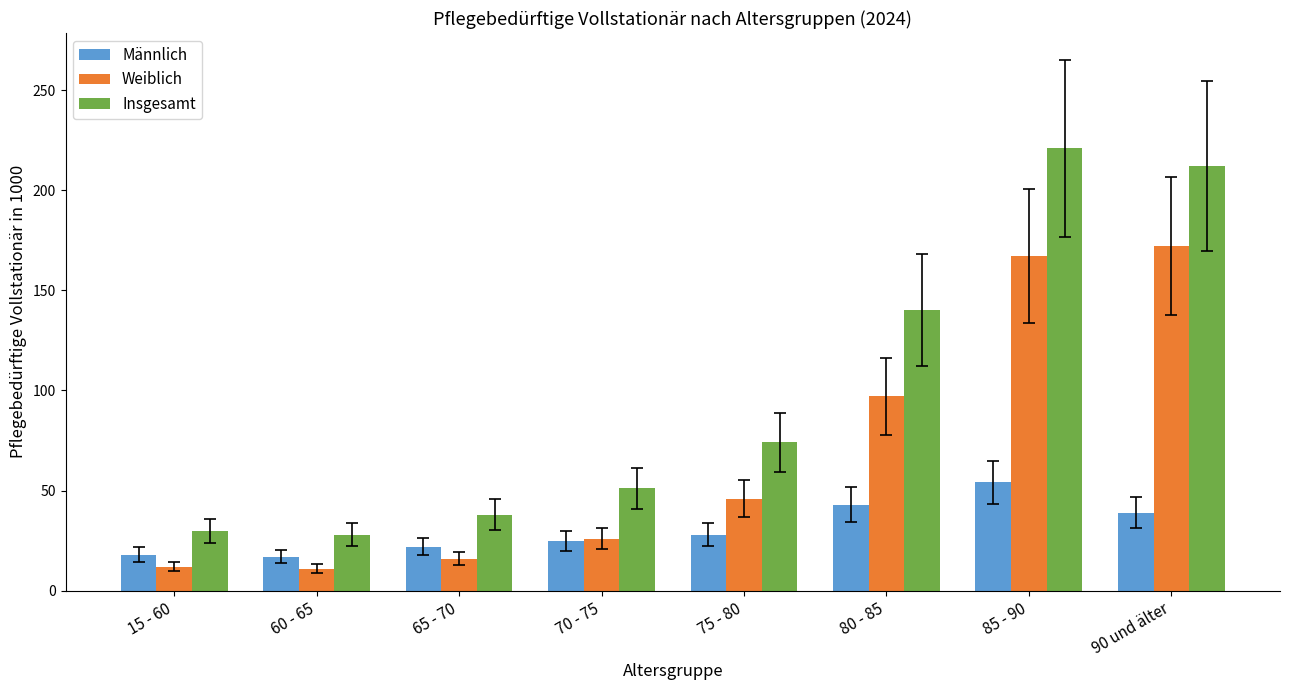

Which series changed the most between 15 - 60 and 75 - 80?

Insgesamt